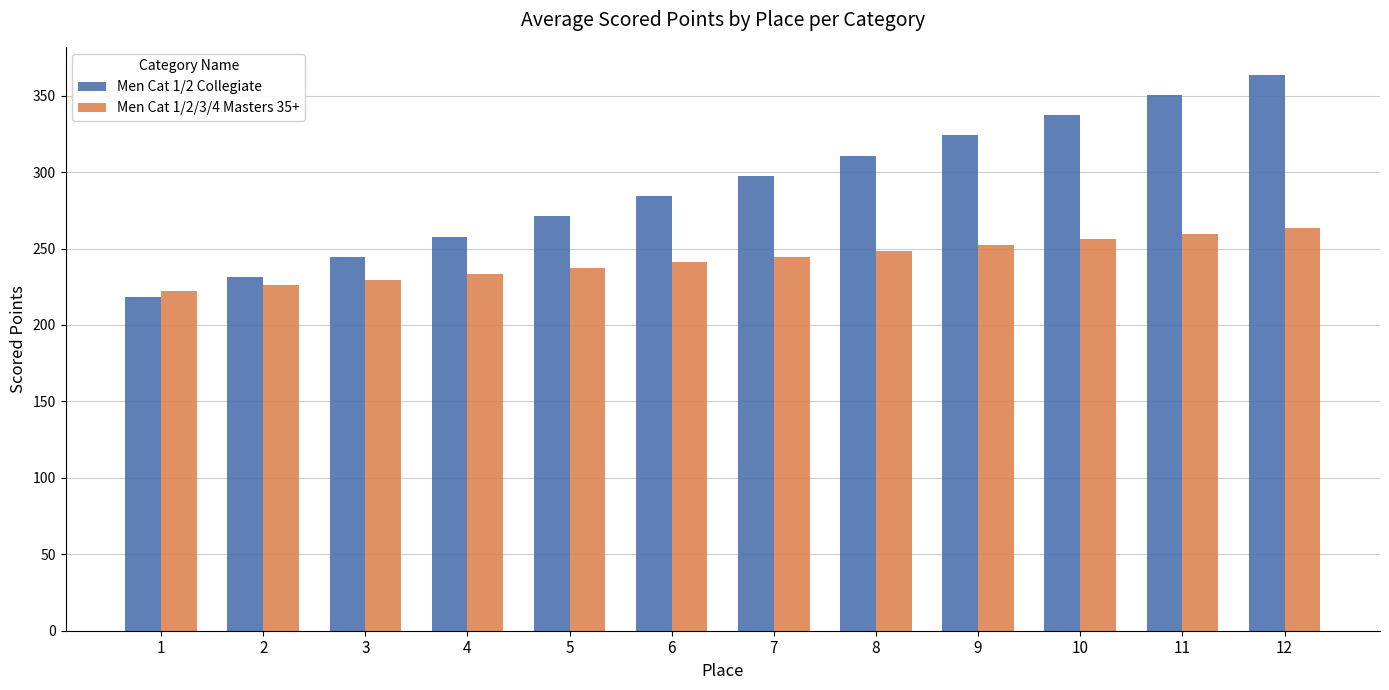

The value of Men Cat 1/2 Collegiate at 4 is 257.9. True or false?

True